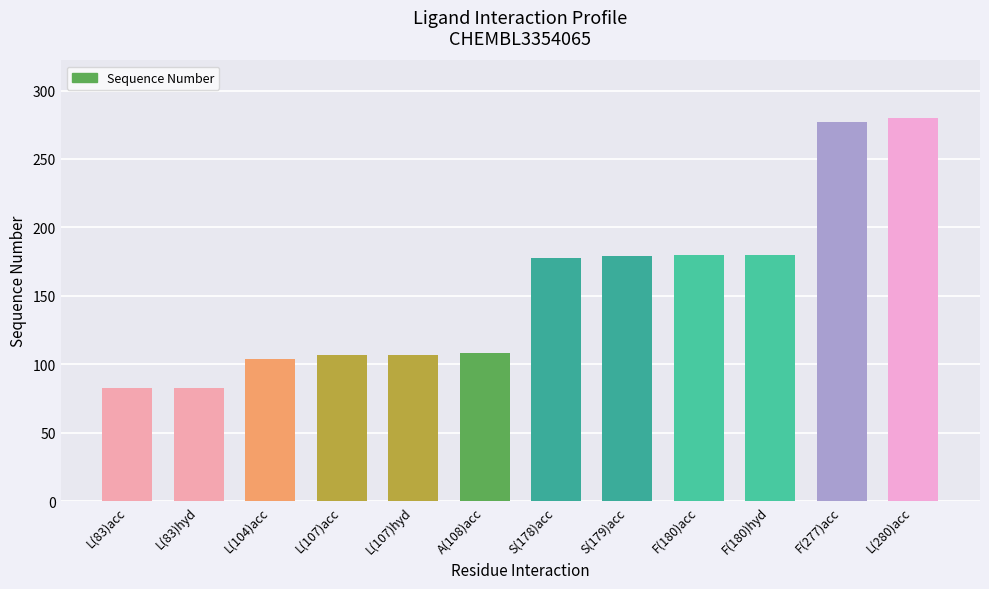

The chart shows a value of 437 at L(280)acc. True or false?

False